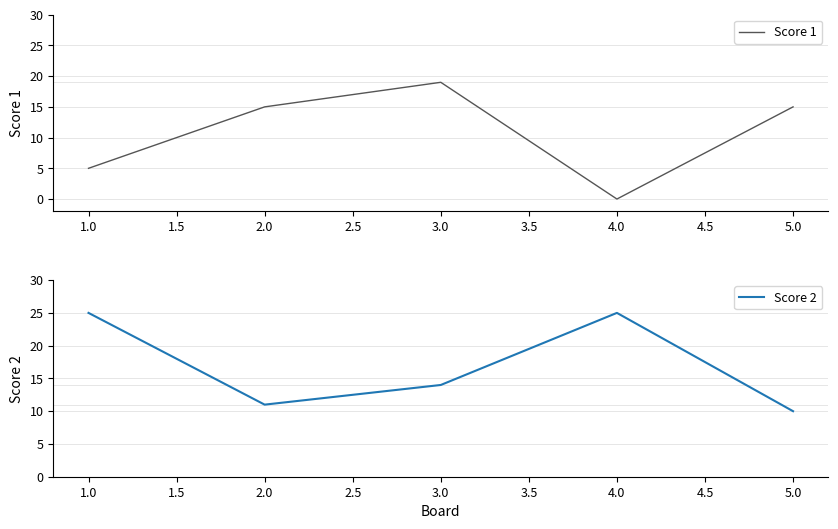

Rank the series by their average value, from lowest to highest.

Score 1, Score 2